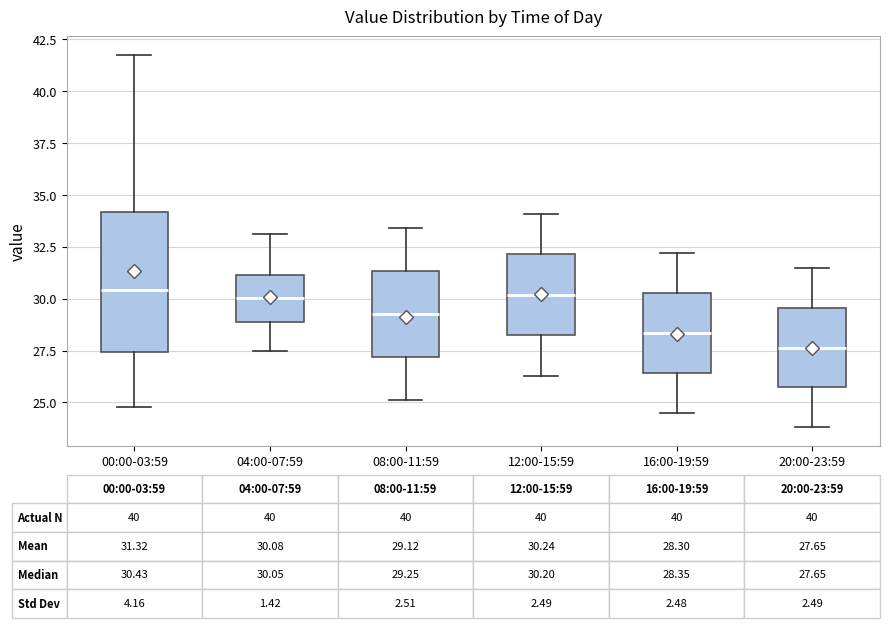

Comparing the boxes themselves (not the whiskers), which one is the tallest?

00:00-03:59